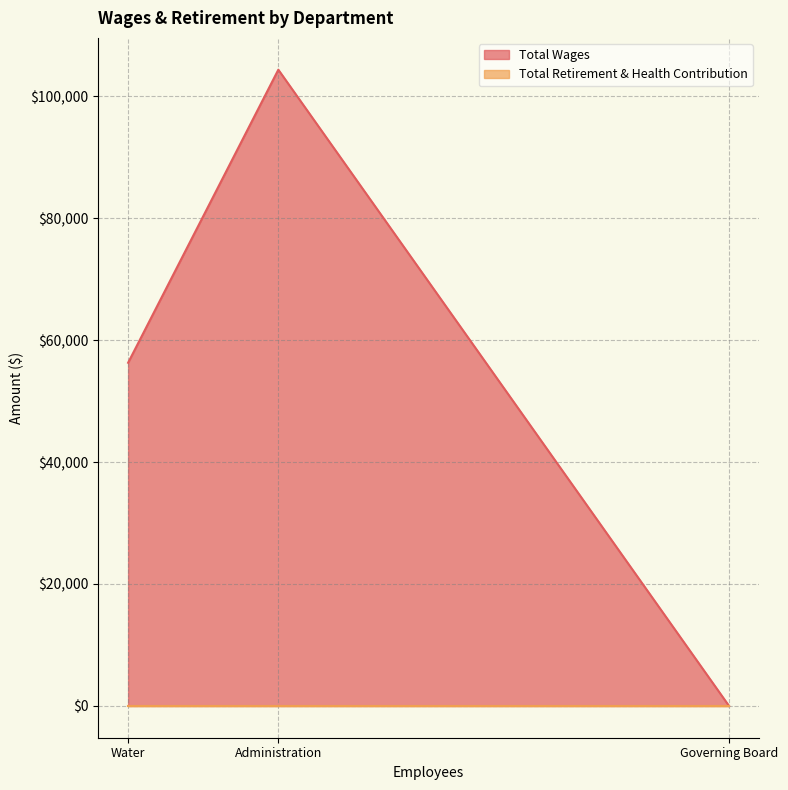

Where does the Total Wages series first go above 56300?

Administration